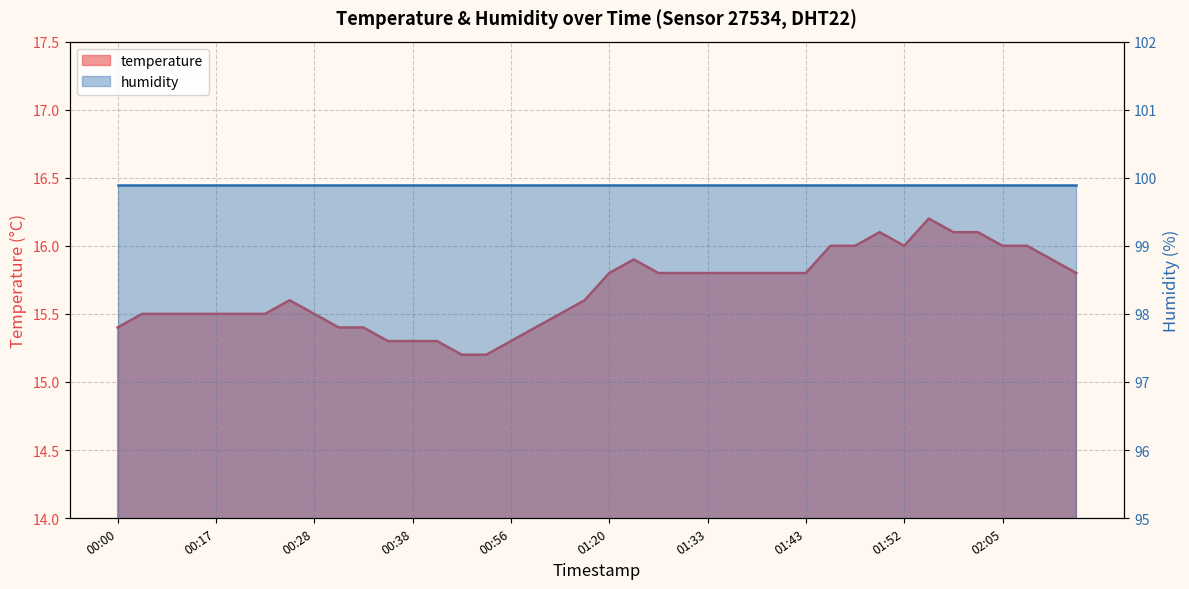

Reading left to right, list all the values displayed in this chart.

15.4	15.5	15.5	15.5	15.5	15.5	15.5	15.6	15.5	15.4	15.4	15.3	15.3	15.3	15.2	15.2	15.3	15.4	15.5	15.6	15.8	15.9	15.8	15.8	15.8	15.8	15.8	15.8	15.8	16.0	16.0	16.1	16.0	16.2	16.1	16.1	16.0	16.0	15.9	15.8